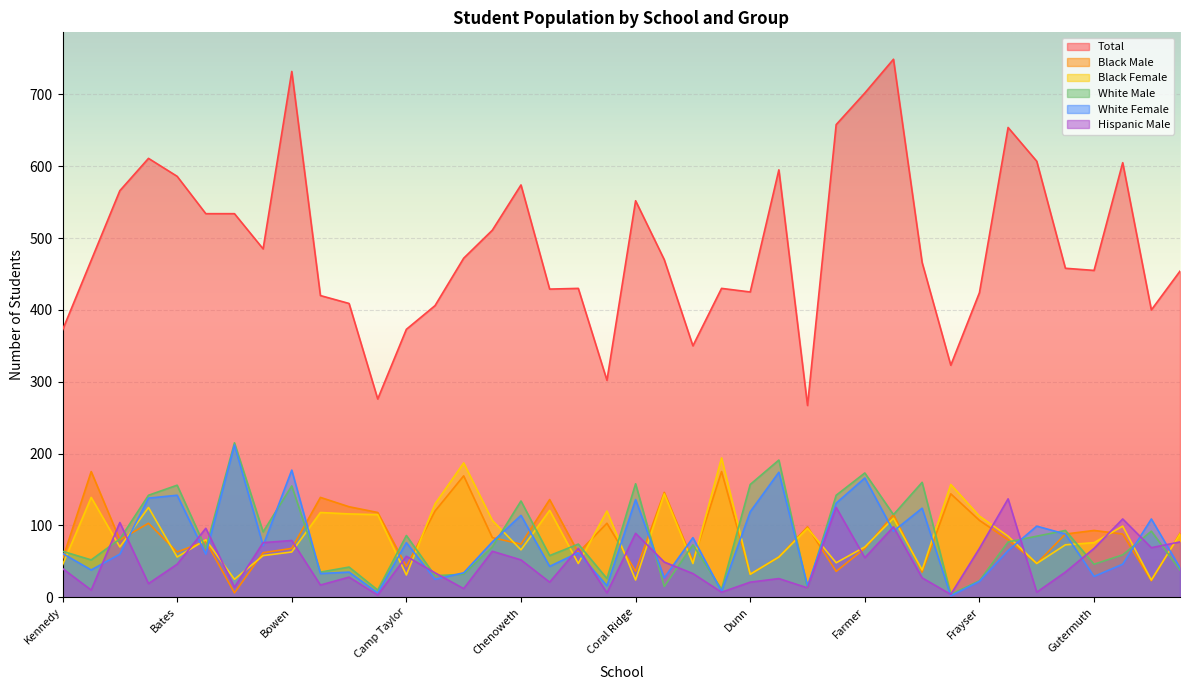

The value of Total at Kennedy is 649. True or false?

False